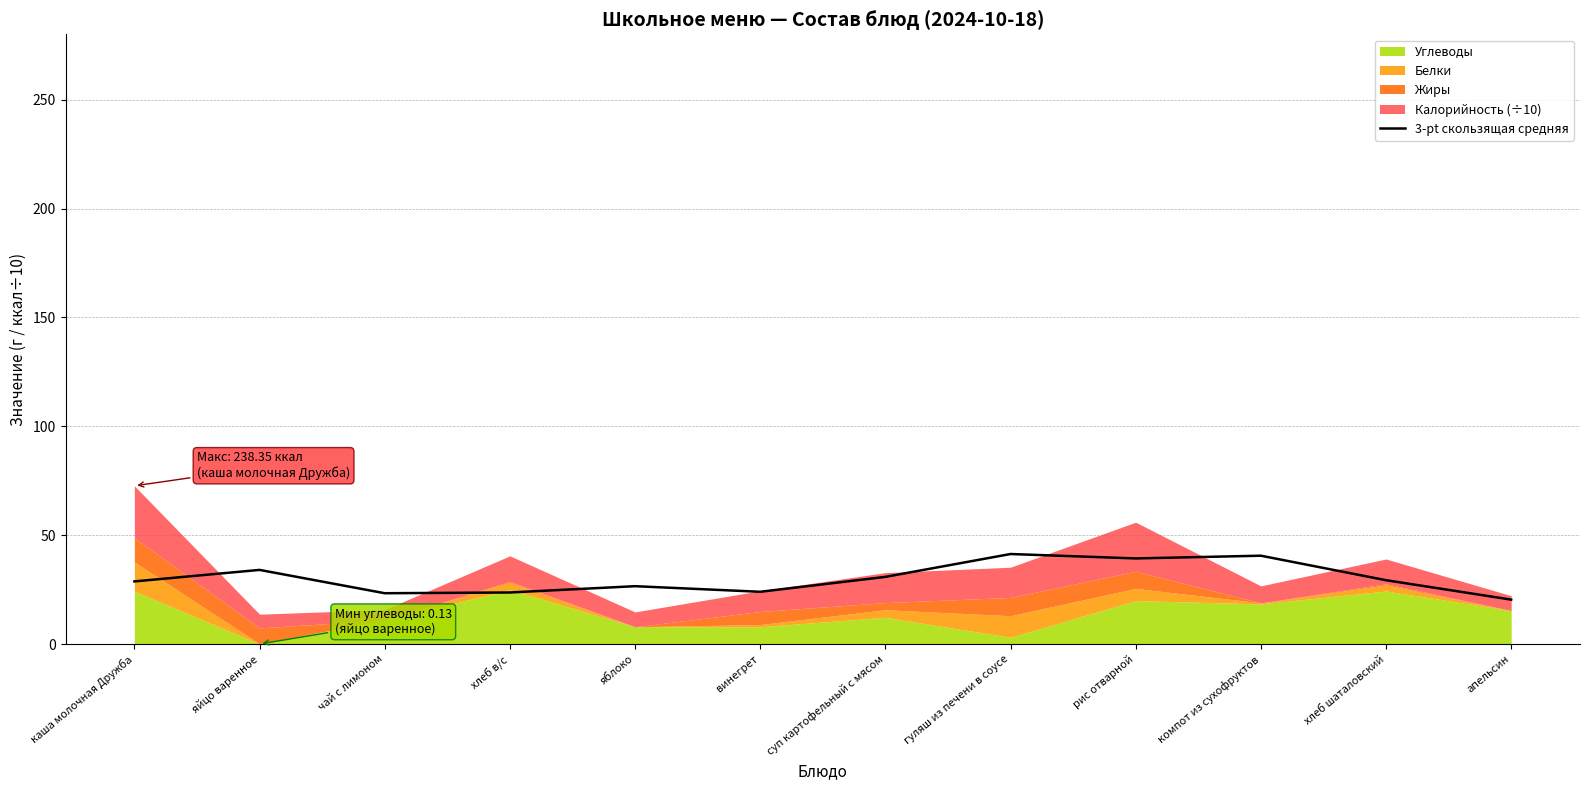

What is the value of the 3rd point from the left?

23.4